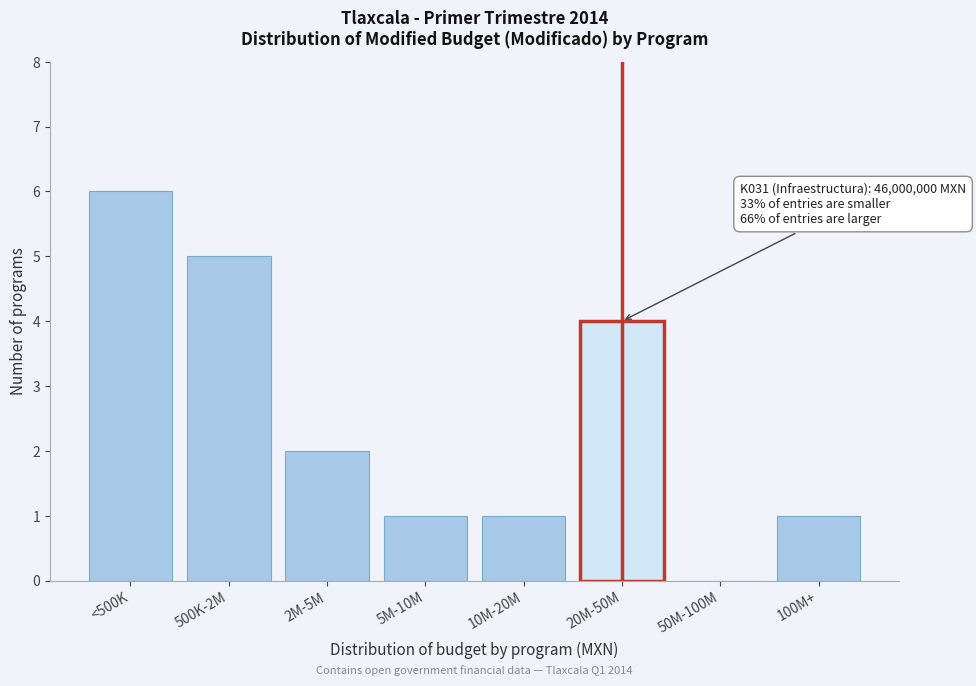

Reading right to left, transcribe all the data shown in this chart.

100M+=1	50M-100M=0	20M-50M=4	10M-20M=1	5M-10M=1	2M-5M=2	500K-2M=5	<500K=6